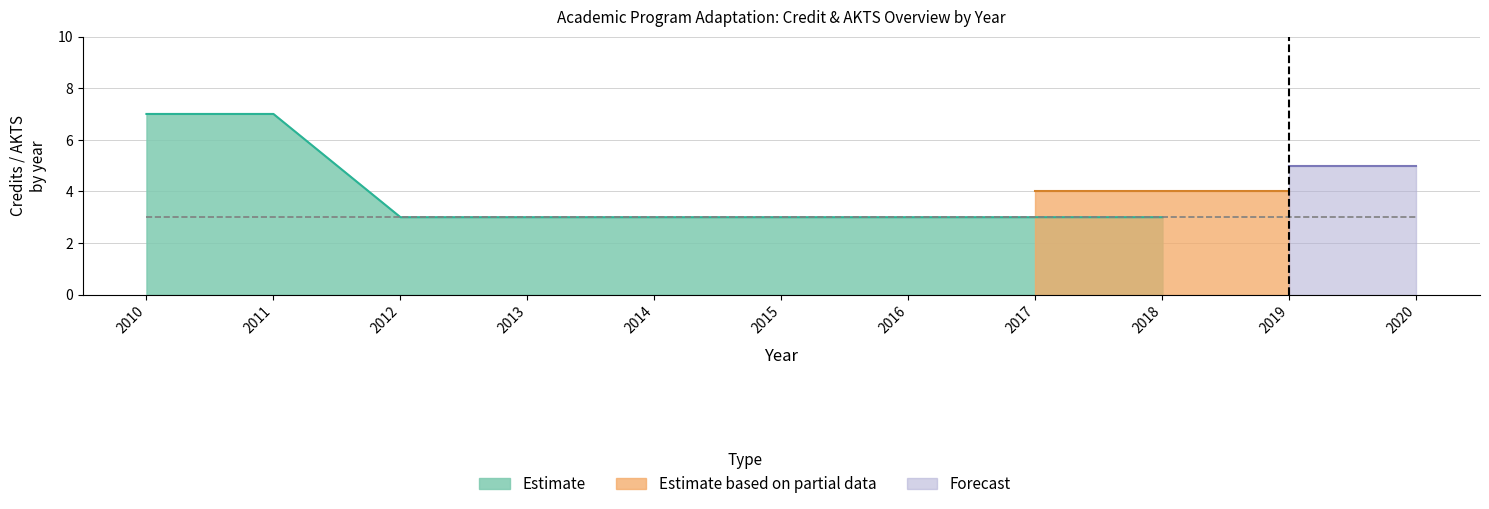

Is it true that Estimate based on partial data (Old Kredi) equals 6 at 2010?

False